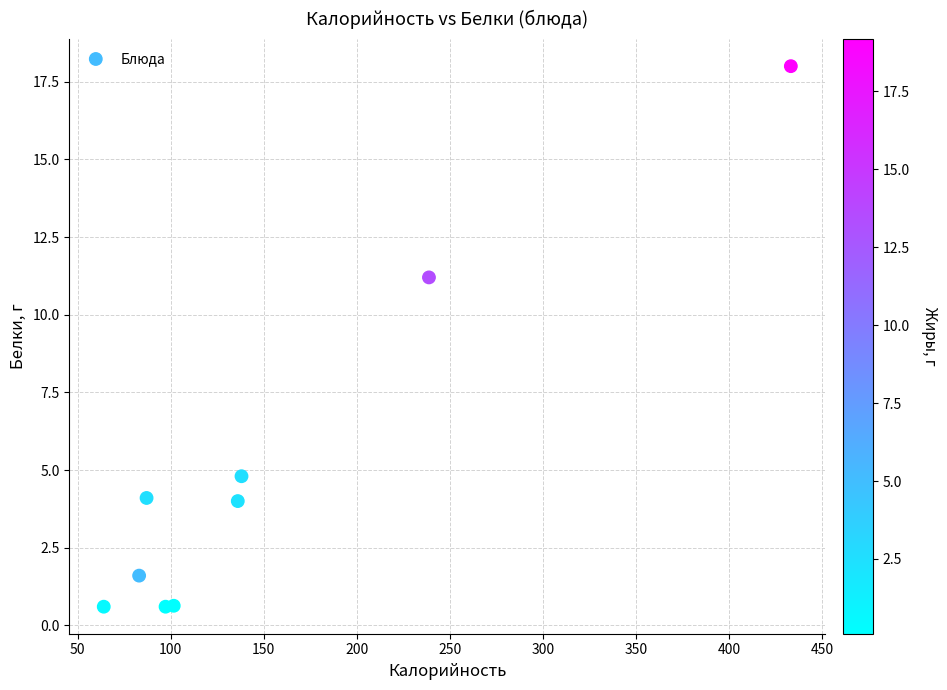

What Y value in the scatter plot is closest to 9?

11.2